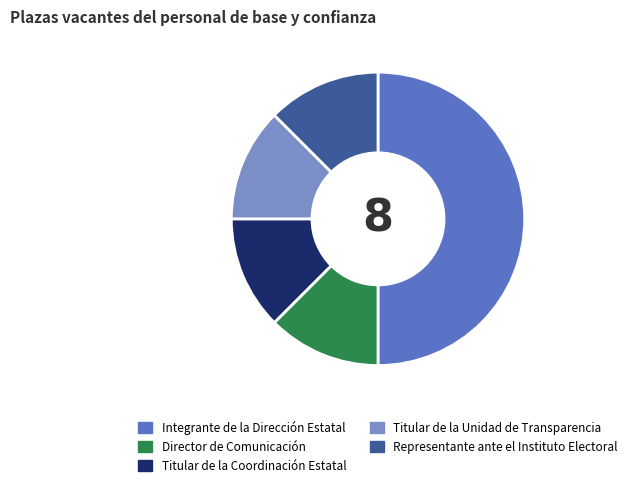

Is Titular de la Coordinación Estatal the majority of the pie?

No